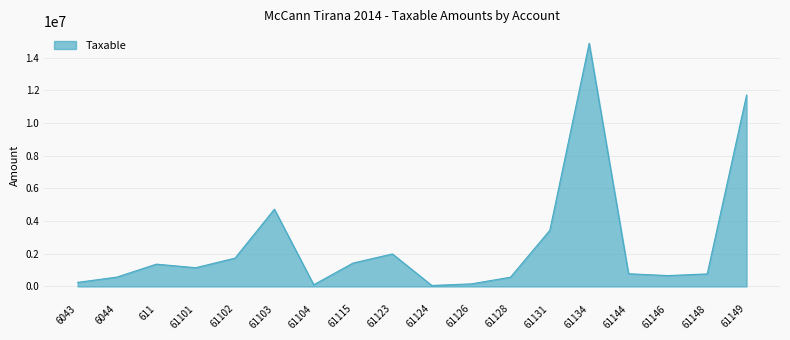

What is the change in value from 61115 to 61131?

+2004235.2